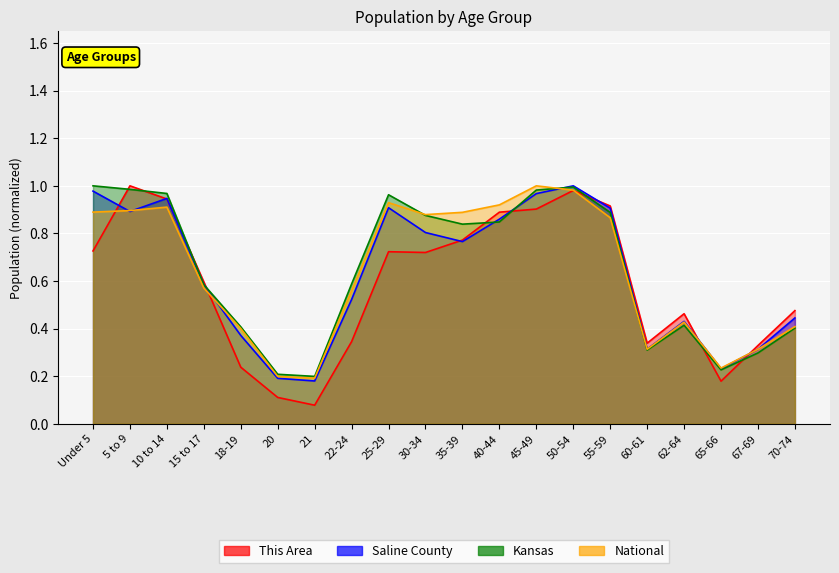

What is the value of the Kansas point at the 18th from the left?

0.2